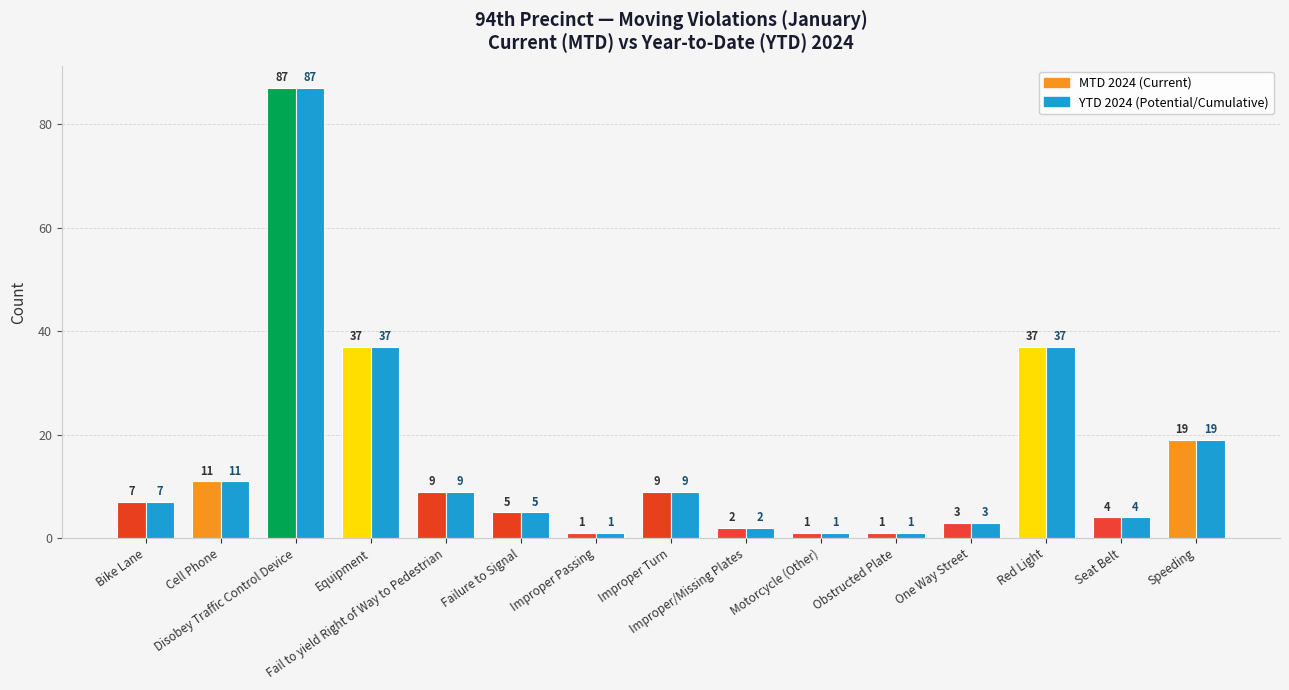

What is the greatest value displayed?

87